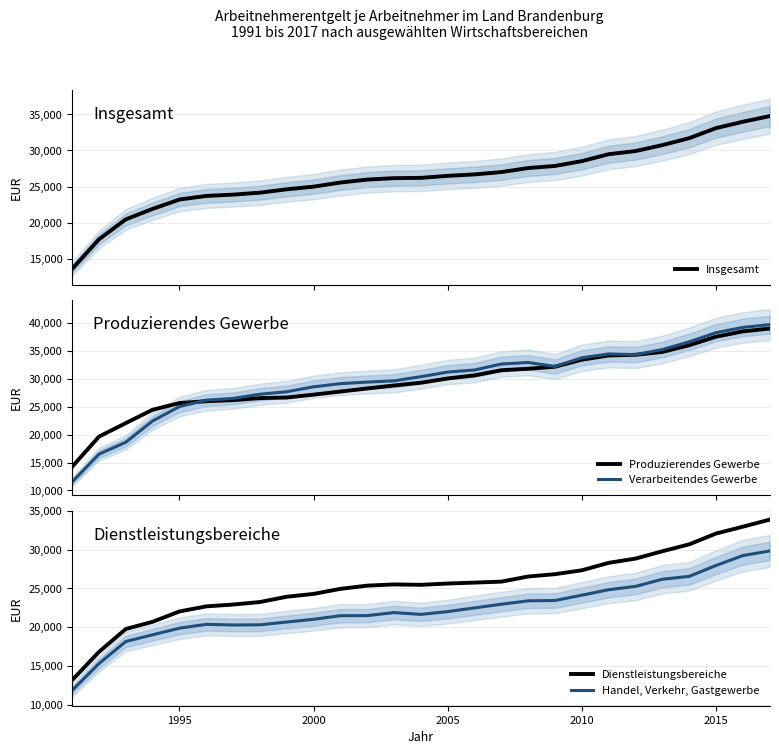

What is the lowest value of the Produzierendes Gewerbe series?

14260